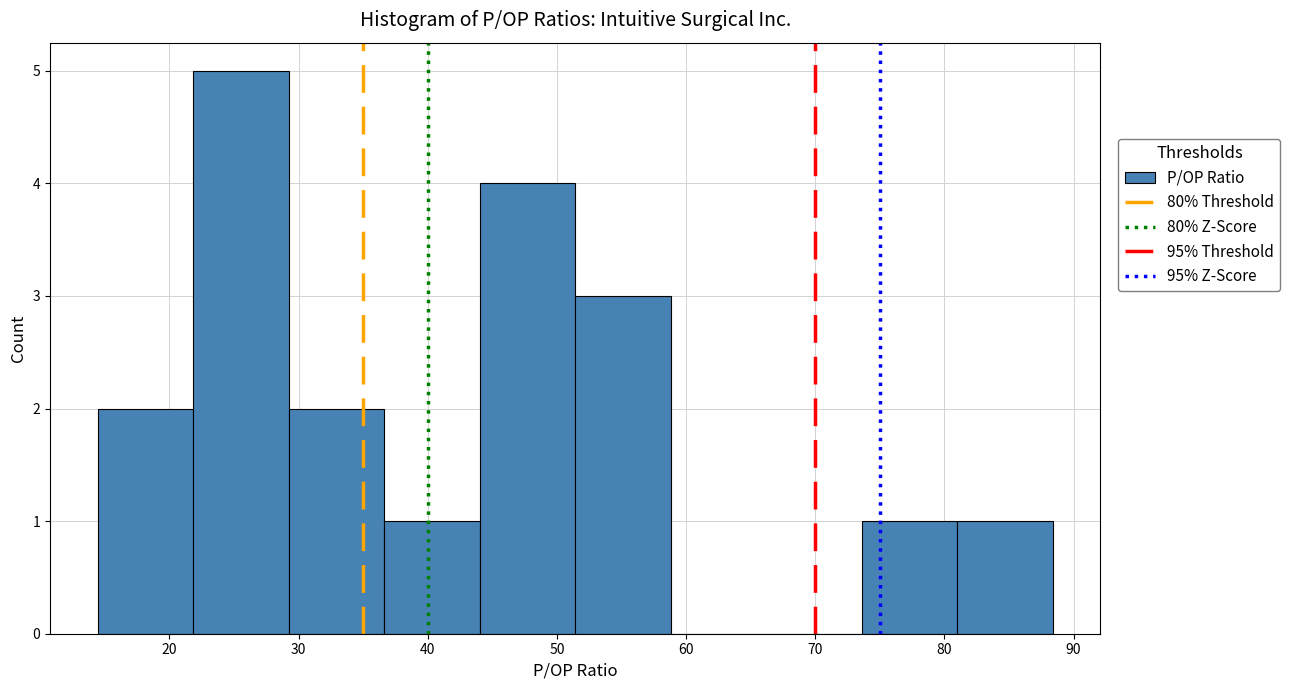

Which range on the x-axis has the tallest bar?

22 to 29